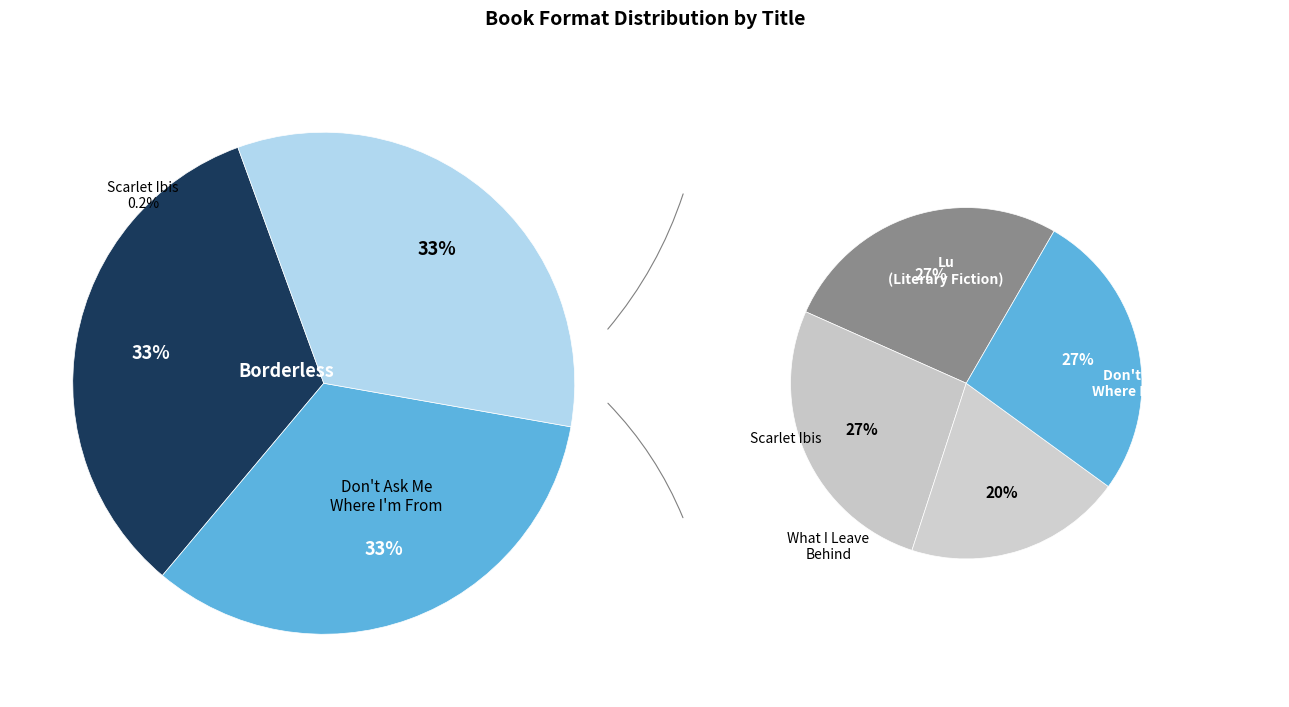

Between Don't Ask Me Where I'm From and What I Leave Behind, which is larger?

Don't Ask Me Where I'm From